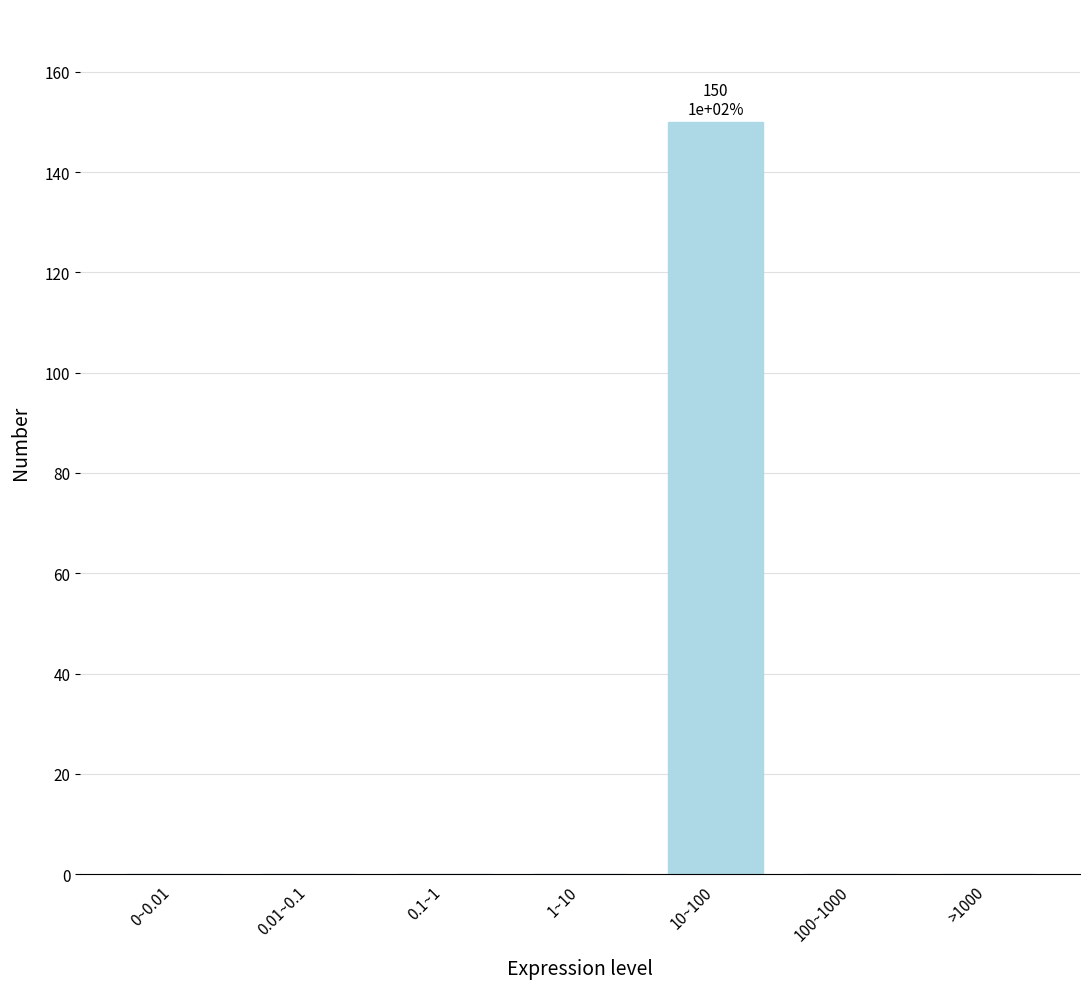

Reading left to right, what are all the values shown in this chart?

0~0.01=0	0.01~0.1=0	0.1~1=0	1~10=0	10~100=150	100~1000=0	>1000=0